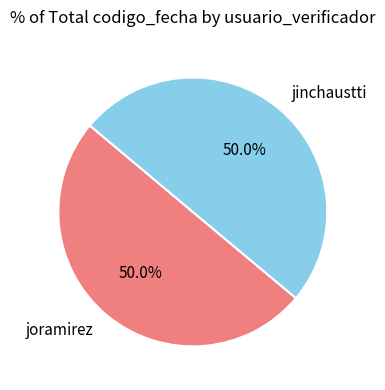

Approximately how many times larger is the value at jinchaustti compared to joramirez?

1.0